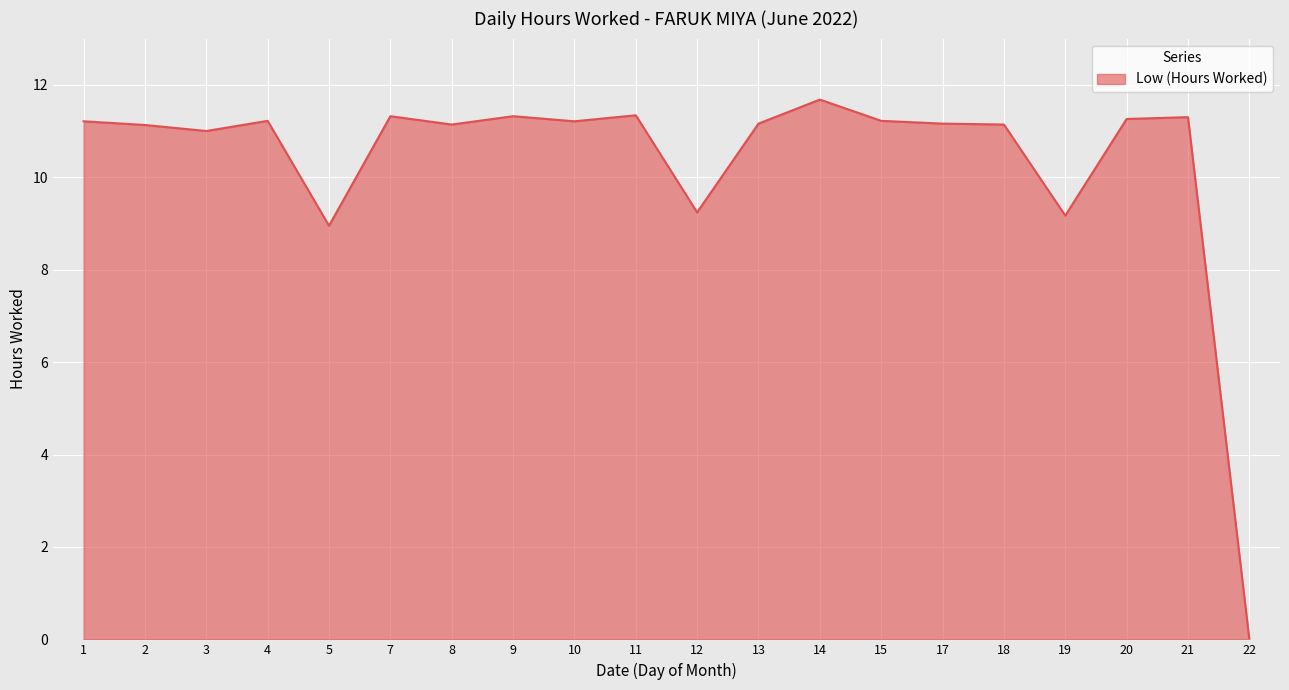

Which category has the lowest value across all series?

22